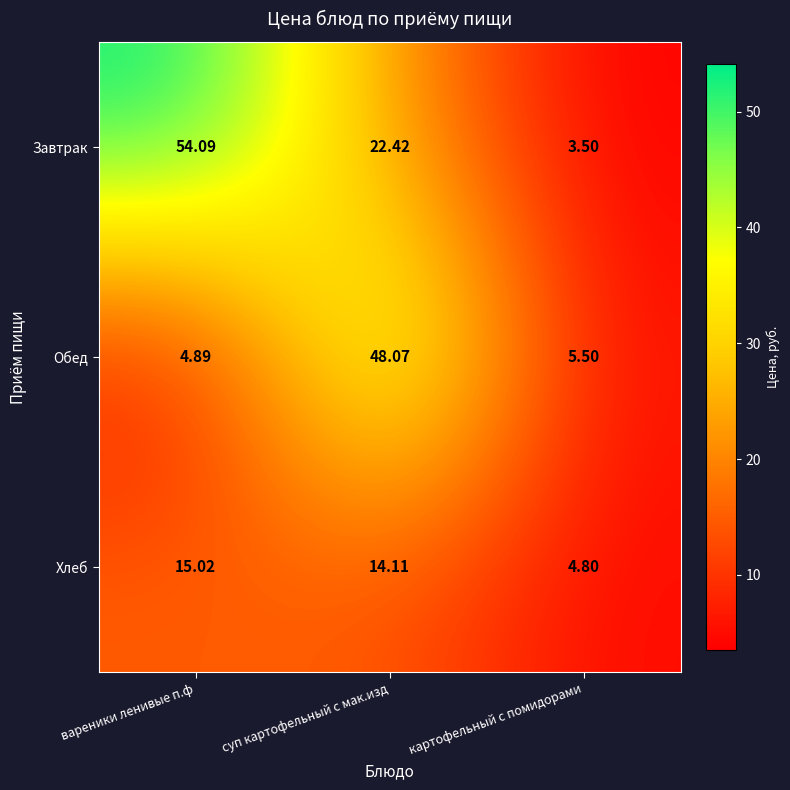

Rank the series at суп картофельный с мак.изд from highest to lowest value.

Обед, Завтрак, Хлеб